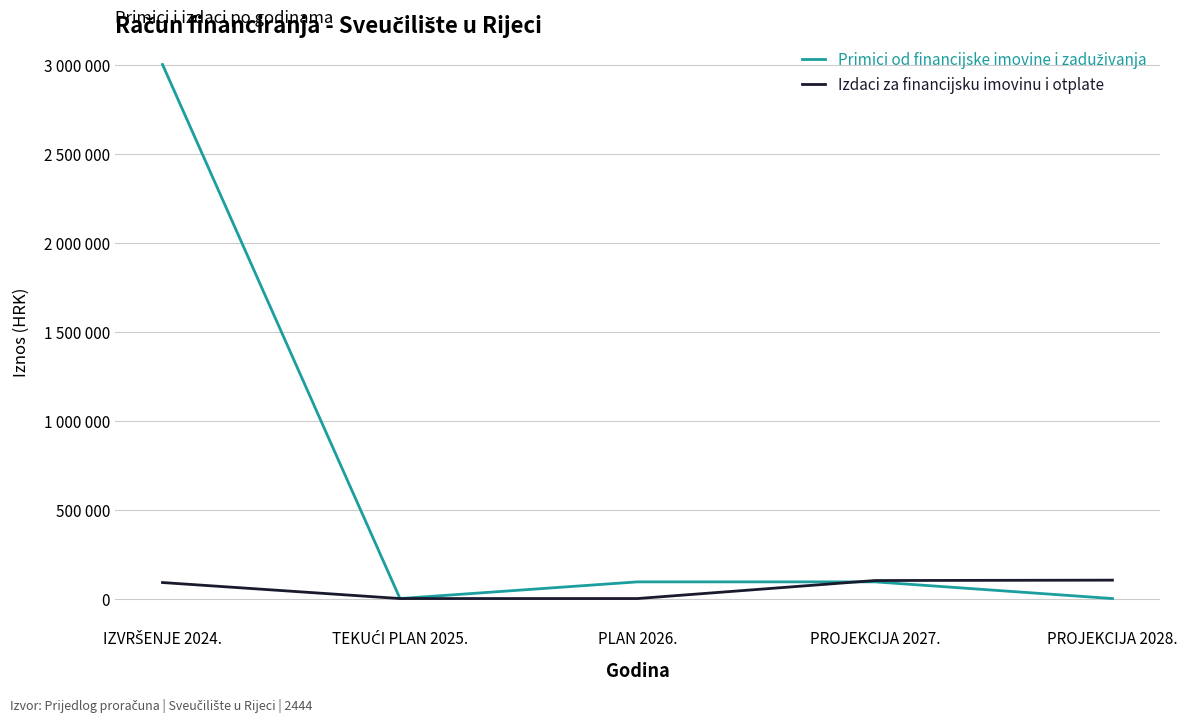

List the series in order of their overall mean, highest first.

Primici od financijske imovine i zaduživanja, Izdaci za financijsku imovinu i otplate